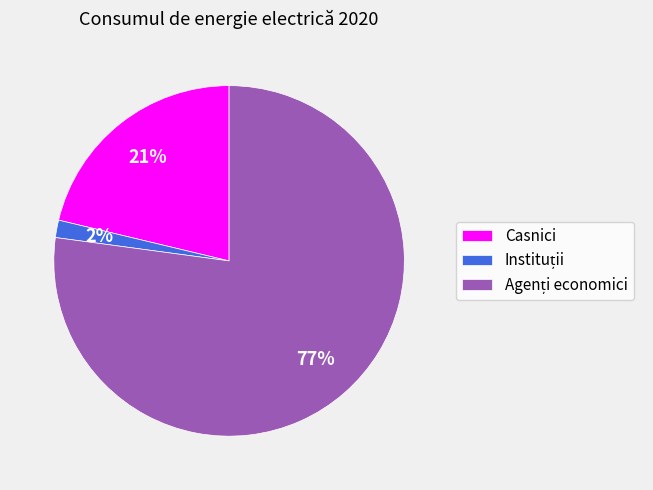

To the nearest percent, what portion does Casnici represent?

21%